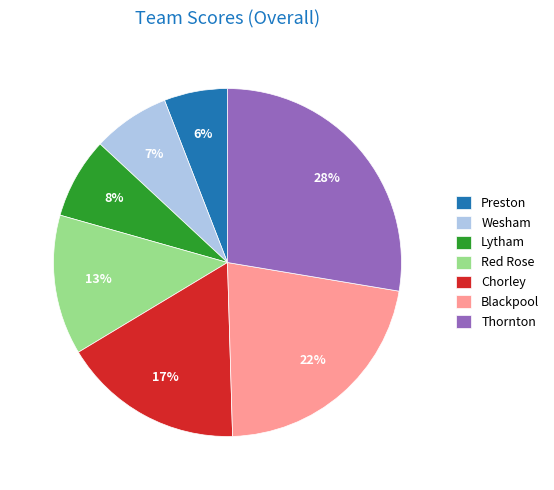

What is the smallest slice in the pie chart?

Preston